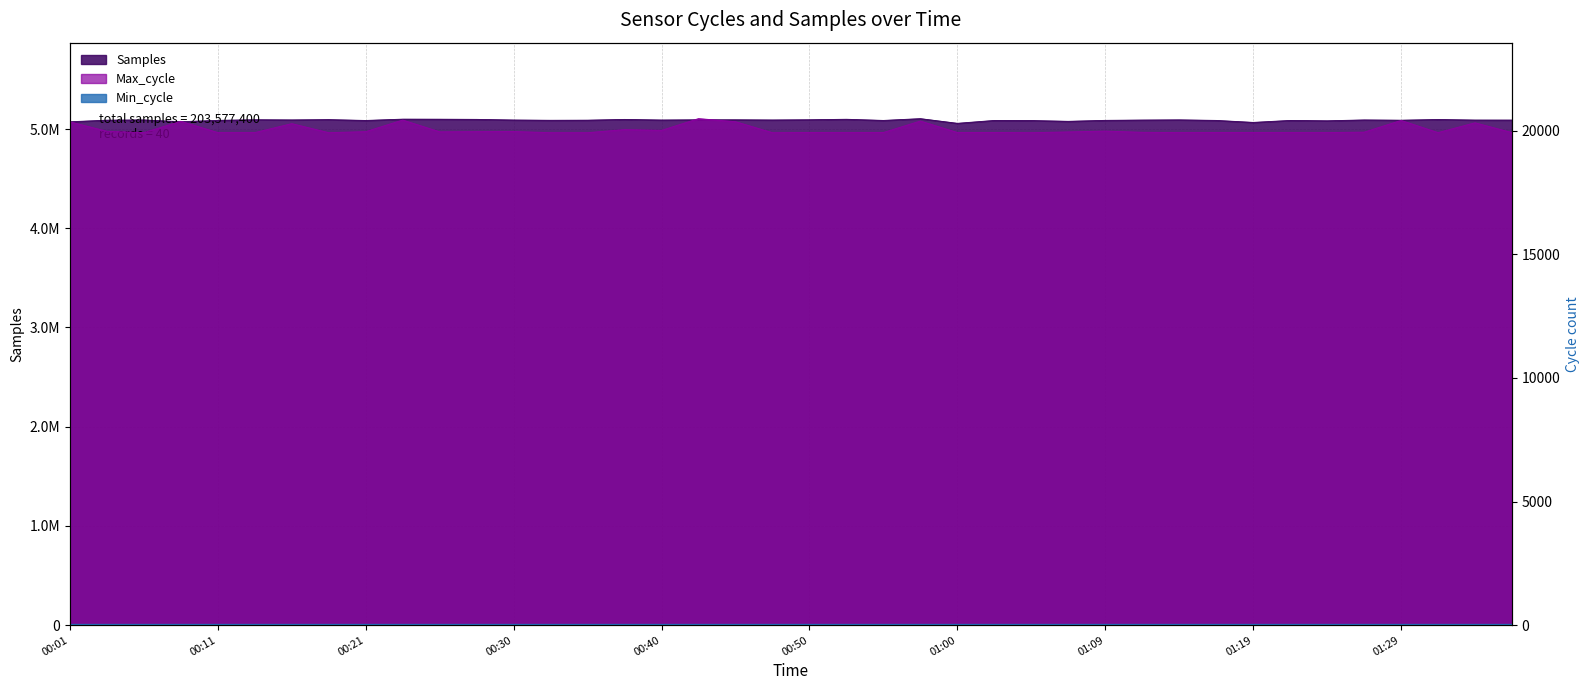

True or false: Samples and Max_cycle cross at least once.

False